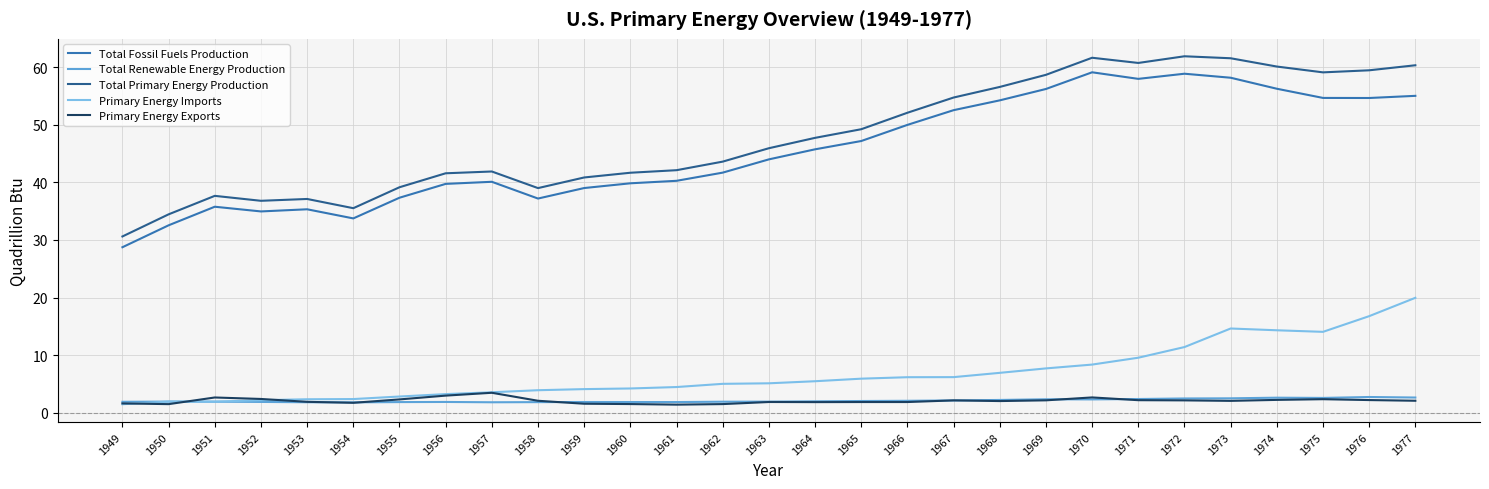

Rank the series by their maximum value, from highest to lowest.

Total Primary Energy Production, Total Fossil Fuels Production, Primary Energy Imports, Primary Energy Exports, Total Renewable Energy Production